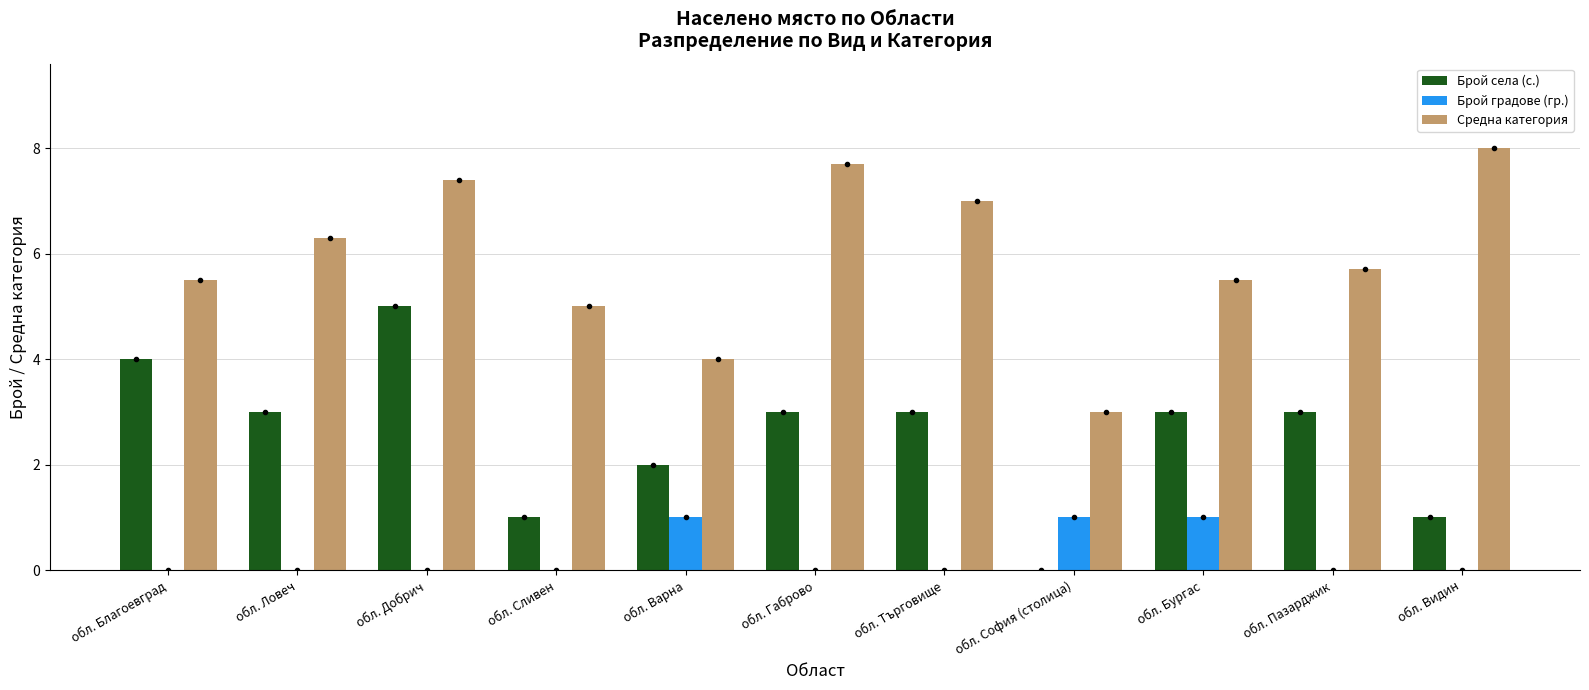

Between обл. Добрич and обл. София (столица), which series saw the biggest shift?

Брой села (с.)